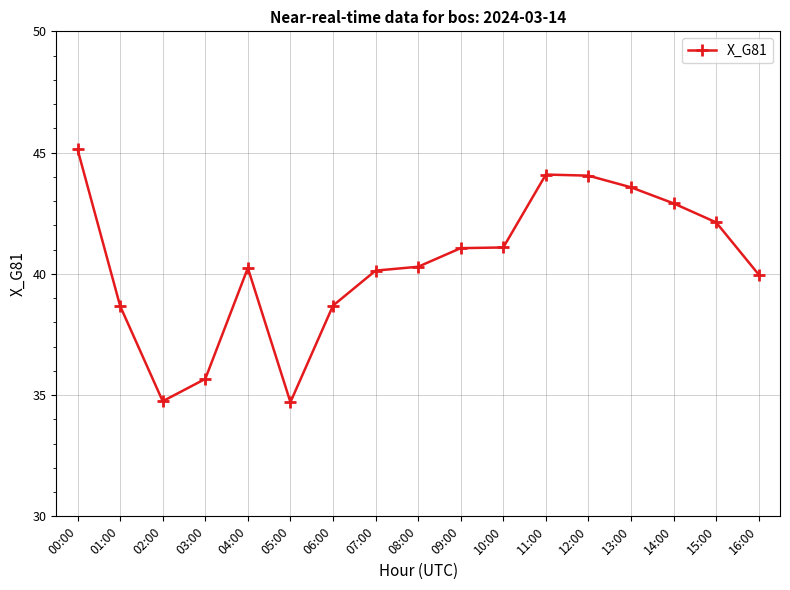

The chart shows a value of 72.0 at 10:00. True or false?

False